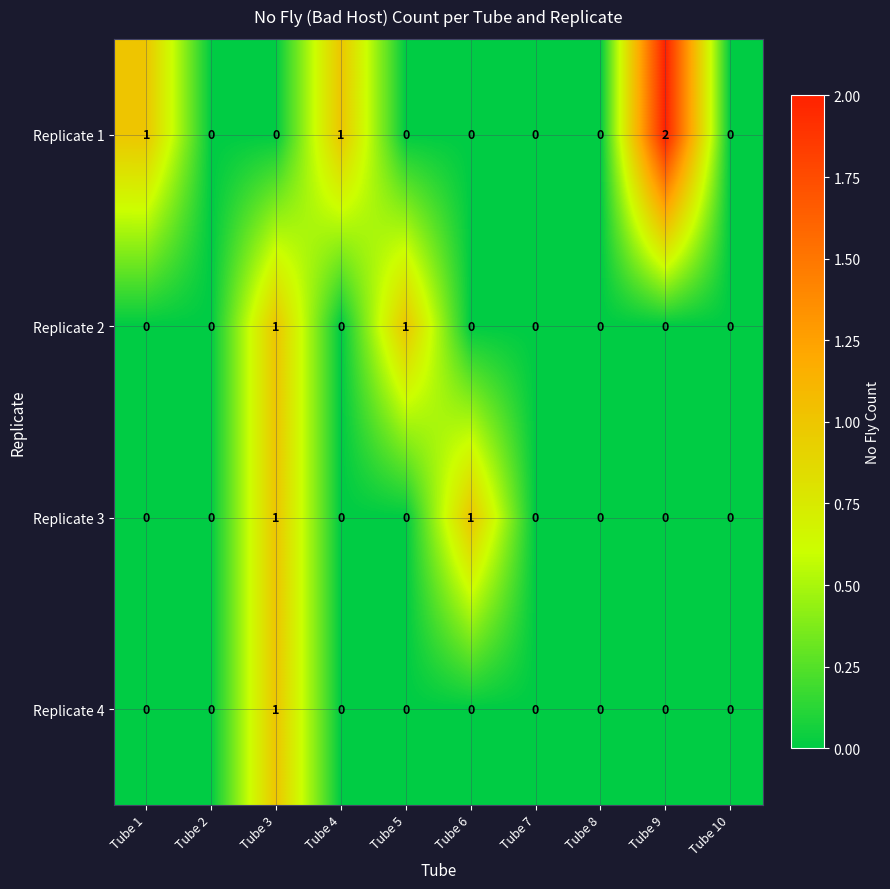

Which series has the widest spread of values?

Replicate 1